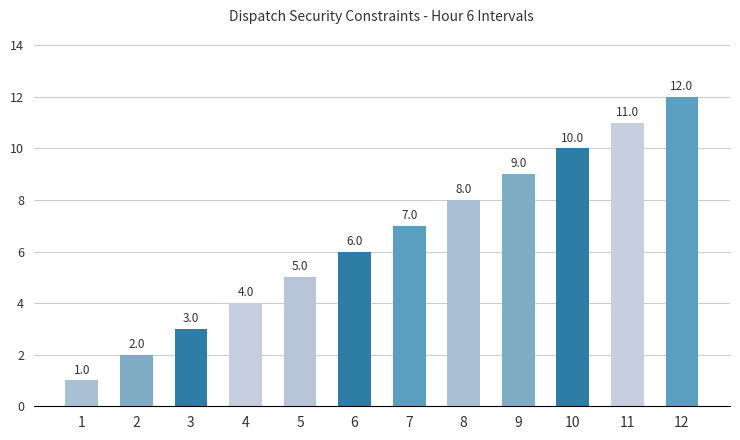

What value does the data have at 9, to the nearest 5?

10